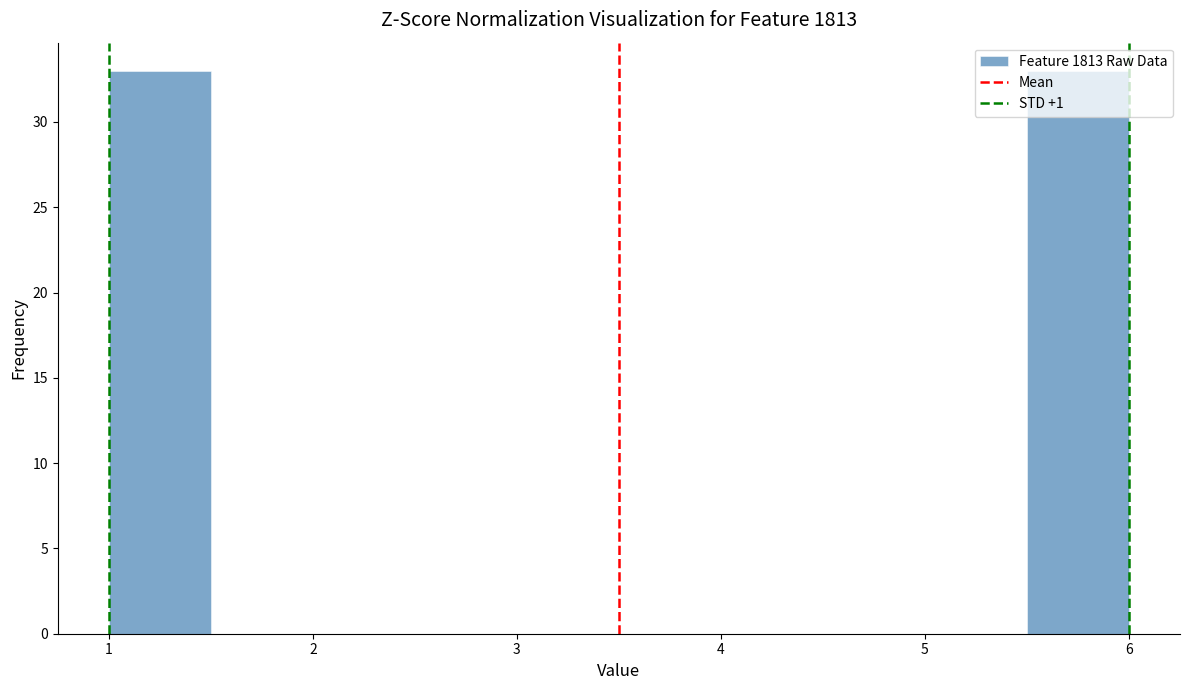

What is the height of the bar covering 5.5 to 6.0 on the x-axis? The values are not printed on the chart, so give them approximately, as read against the axis.

33